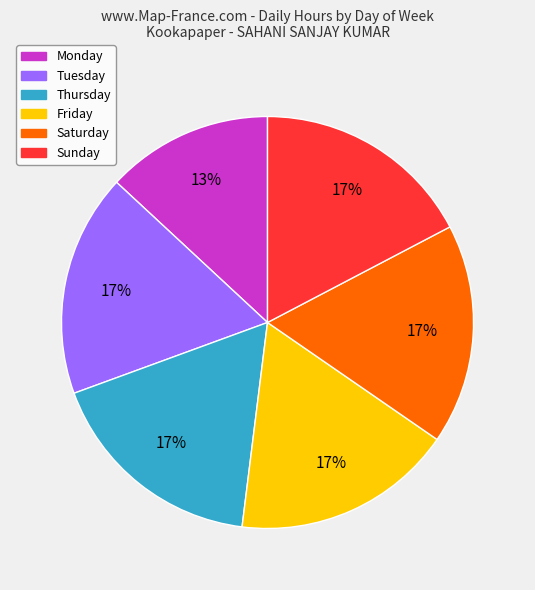

Is there any slice that represents more than half of the pie?

No